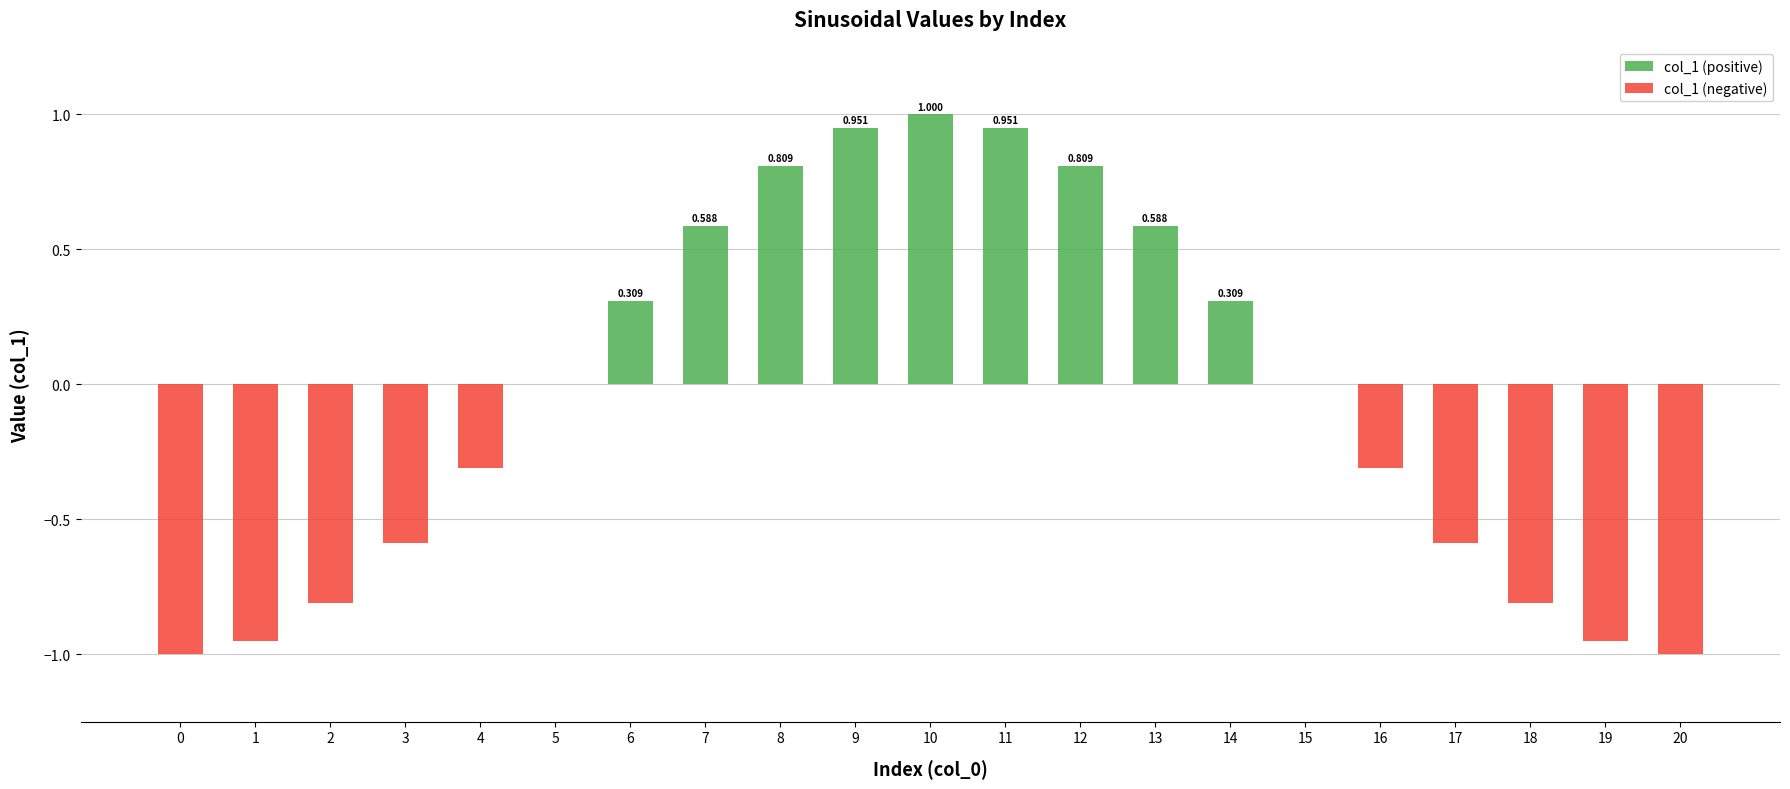

At which category is the sum across all series the highest?

10